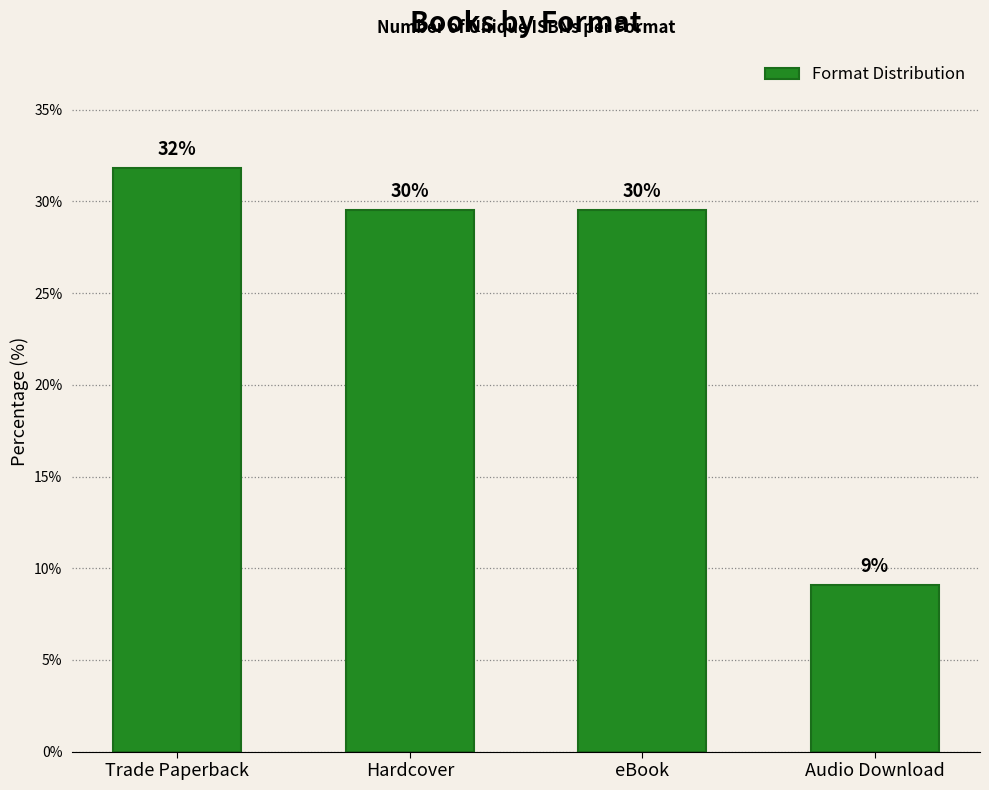

List the labels in order of value, largest first.

Trade Paperback, Hardcover, eBook, Audio Download